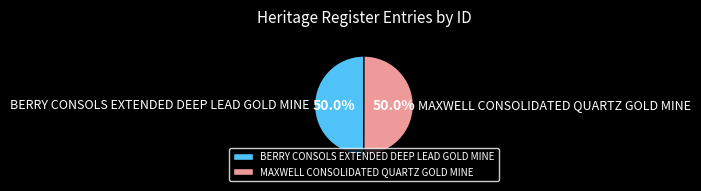

Is it true that BERRY CONSOLS EXTENDED DEEP LEAD GOLD MINE is 58% of the pie?

False